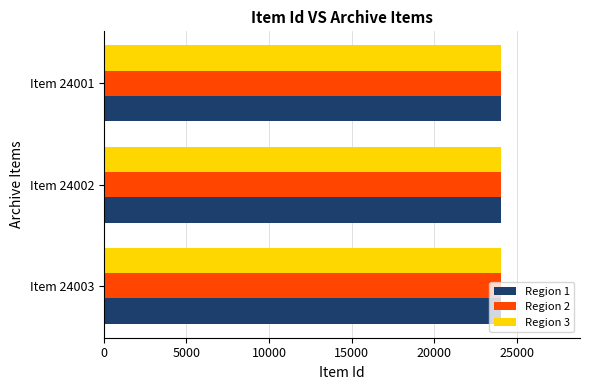

The value of Region 3 at Item 24003 is 5527. True or false?

False